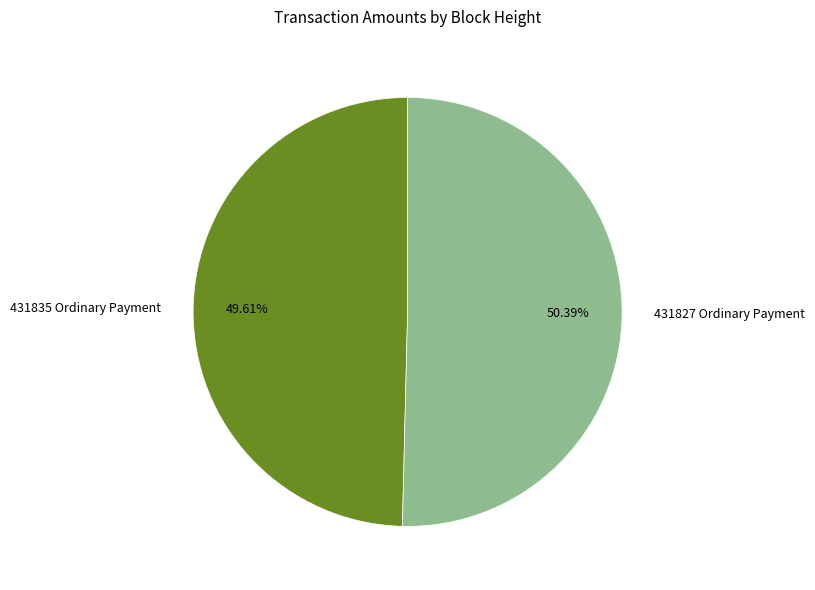

To the nearest percent, what is the average slice percentage?

50%